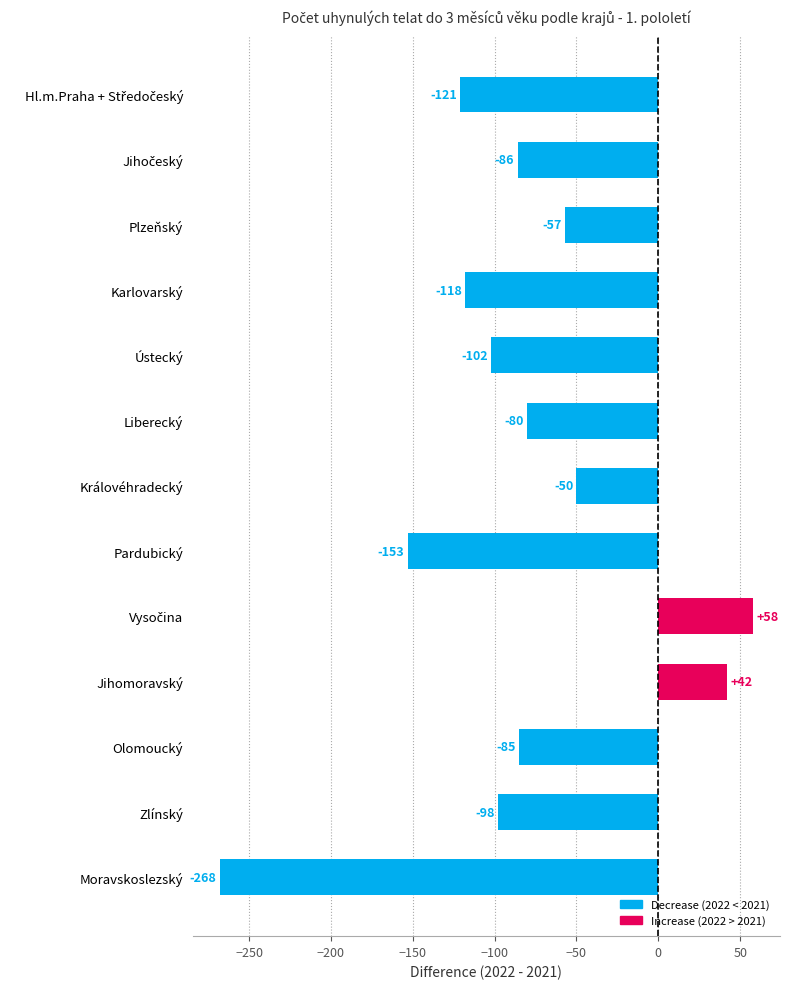

Which has a higher value, Karlovarský or Královéhradecký?

Královéhradecký